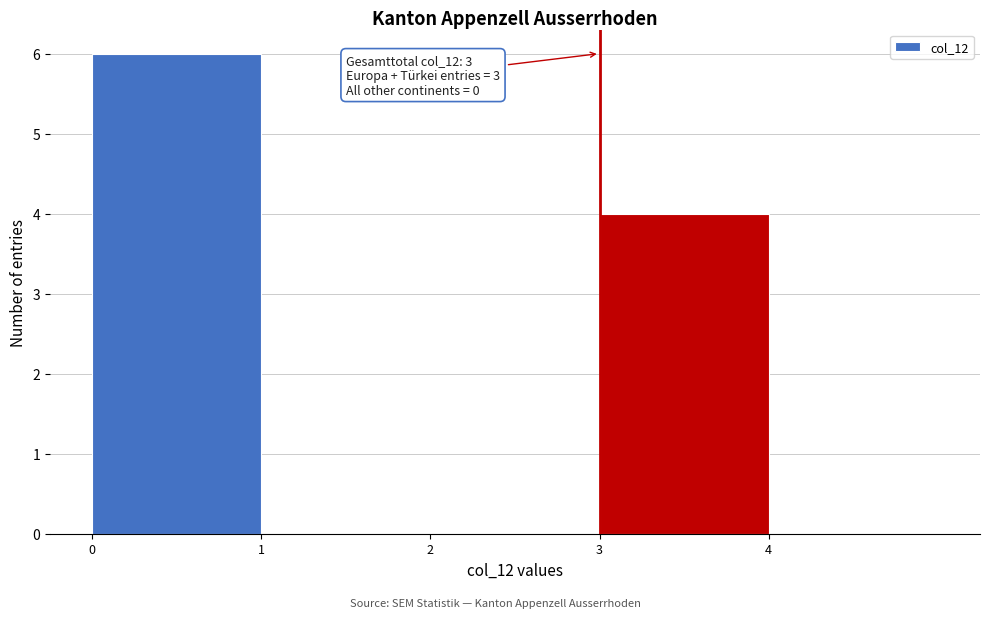

Over which range of the x-axis is the bar tallest?

0 to 1